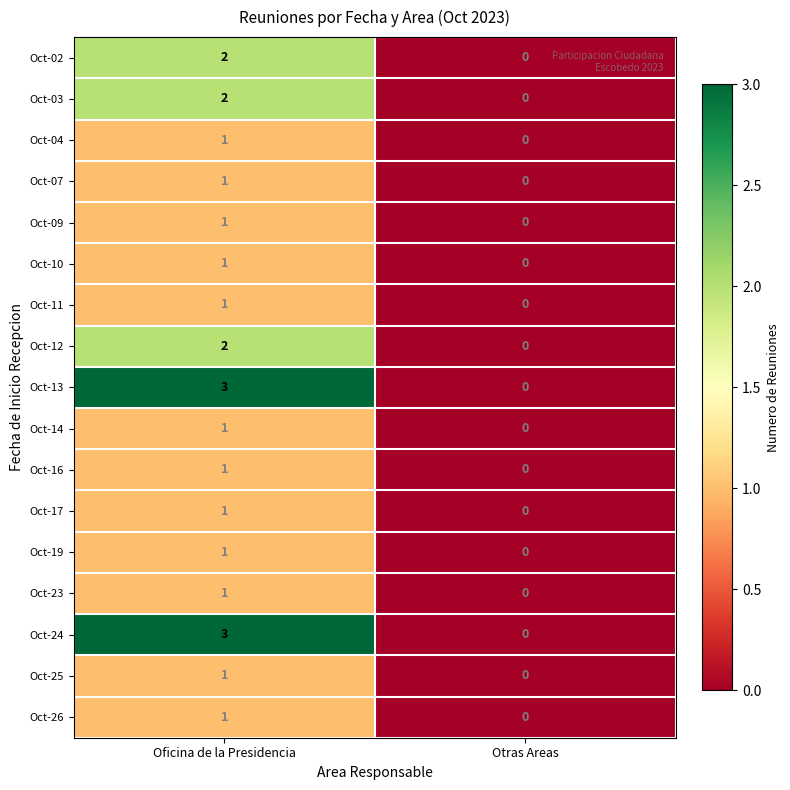

How many categories are shown in the chart?

2